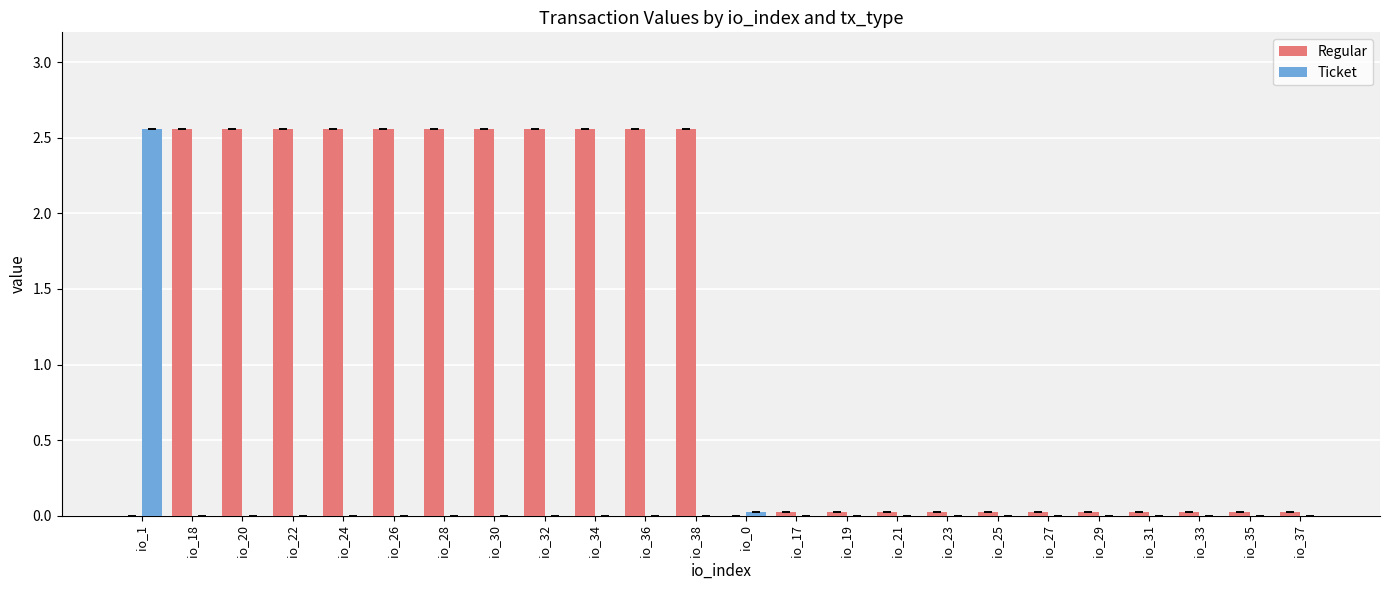

What is the sum of all Regular values?

28.4